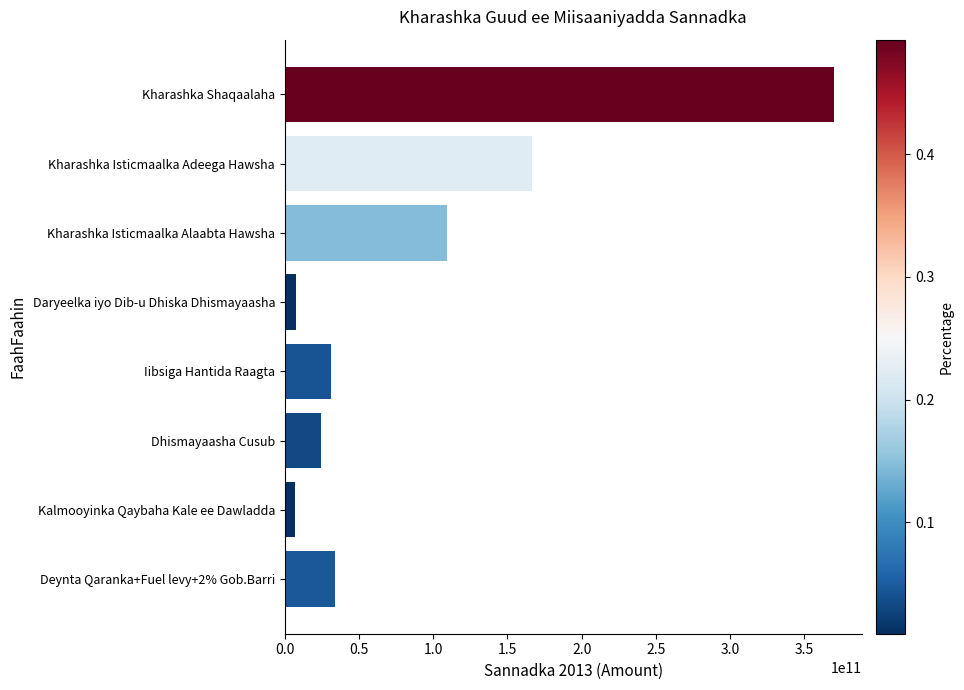

Does the chart contain stacked bars?

No